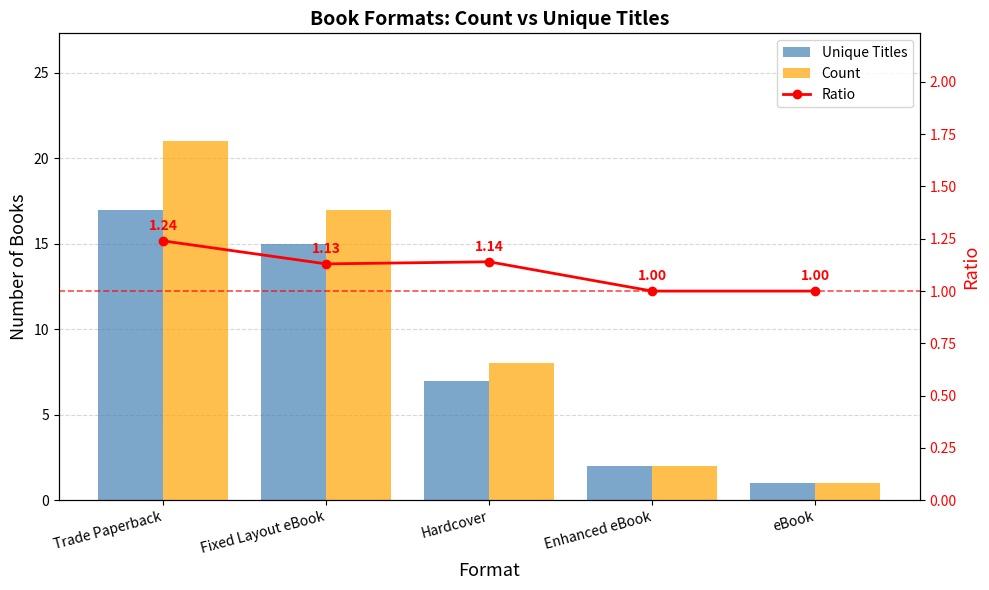

True or false: Ratio has a value of 1.6 at eBook.

False